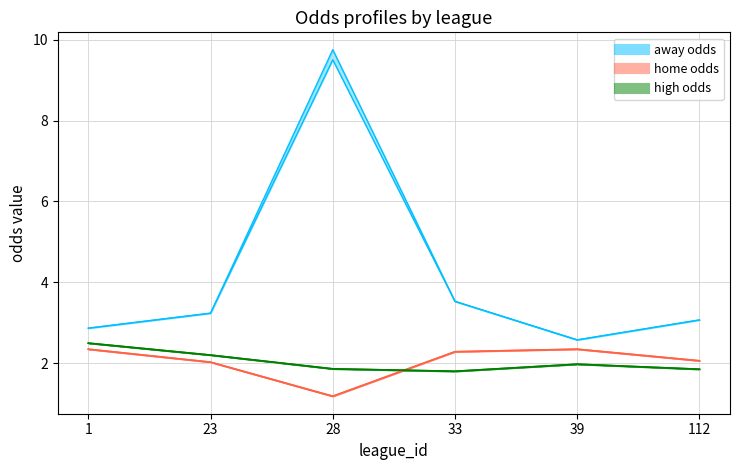

What is the sum of all first_high values?

12.2